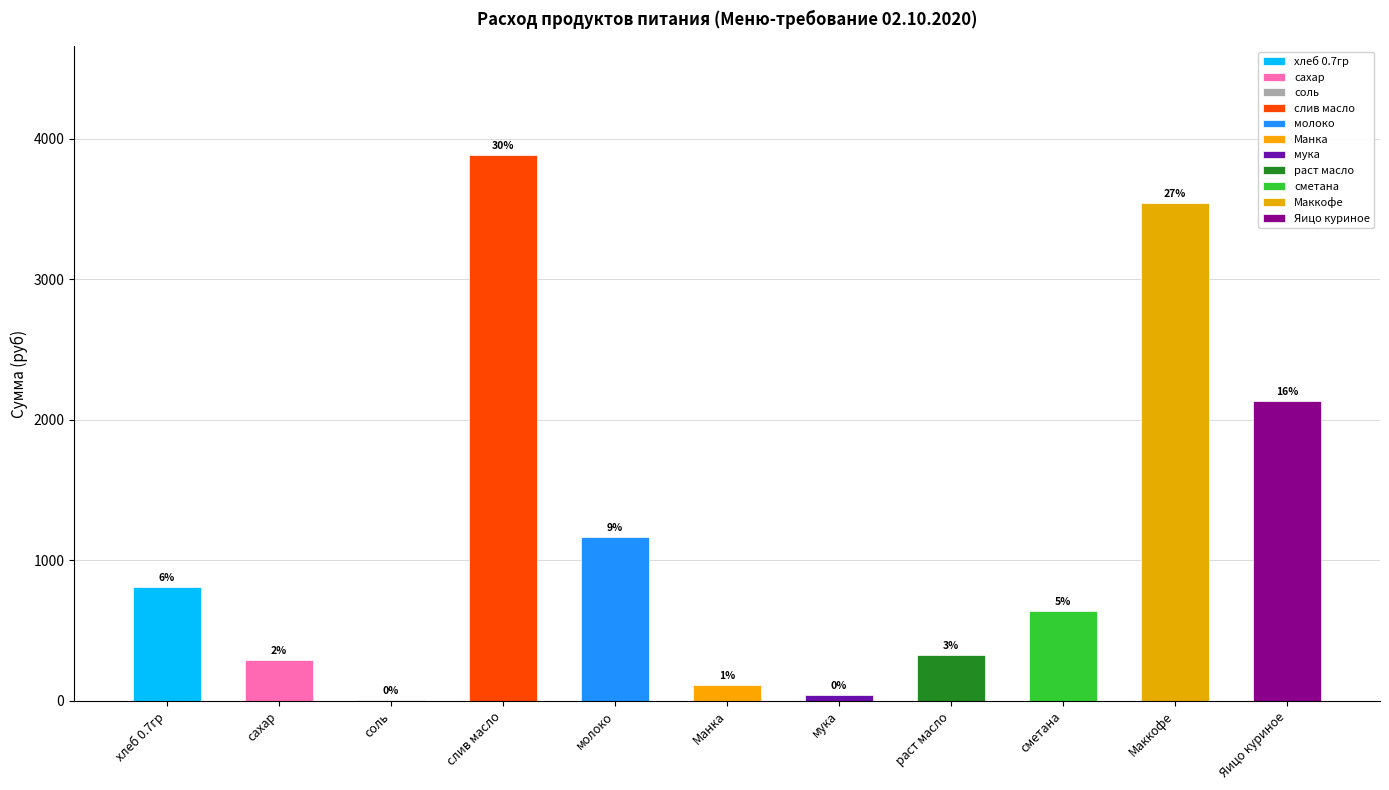

Is it true that Сумма (руб) equals -1913.1 at рыба?

False